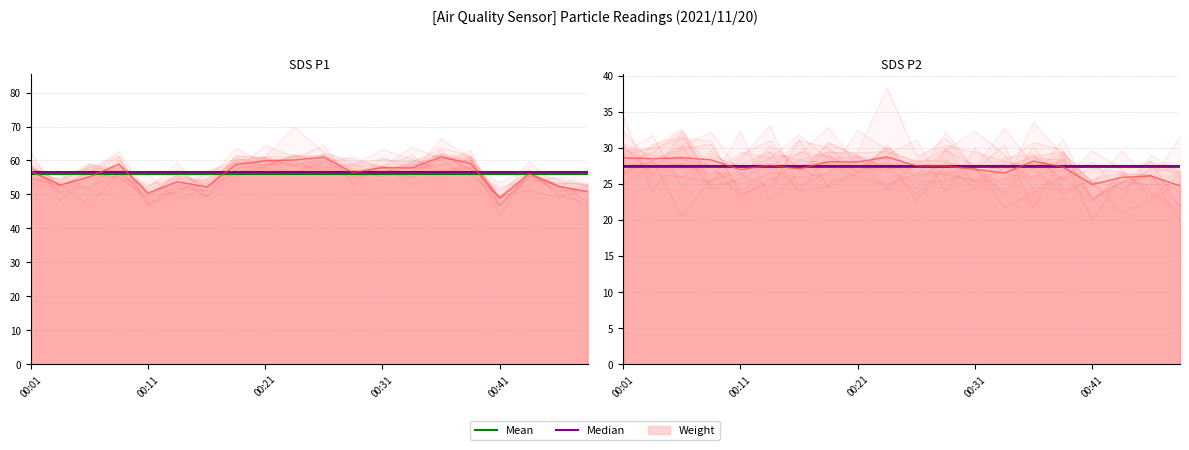

Is it true that Median equals 27.5 at 17?

True